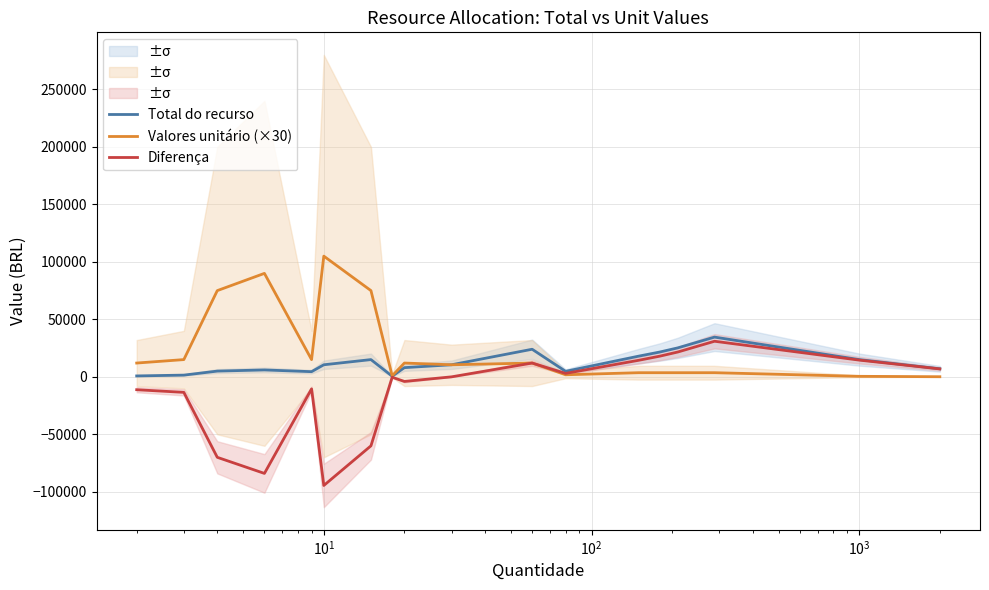

What is the highest value of the Total do recurso series?

34560